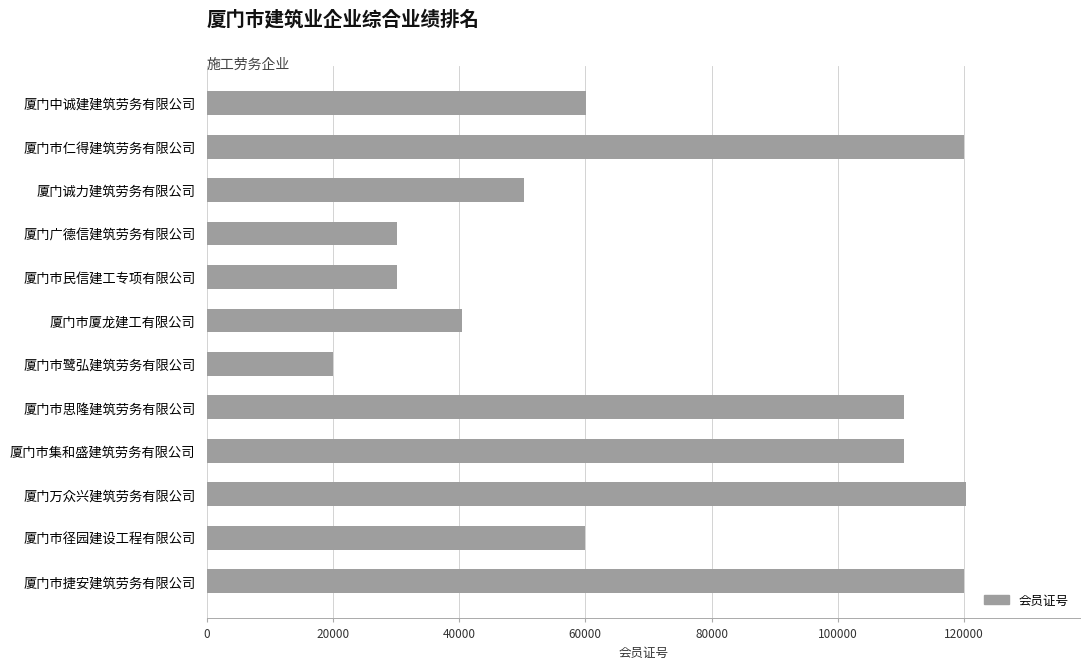

What is the value of the 9th bar from the top?

110439